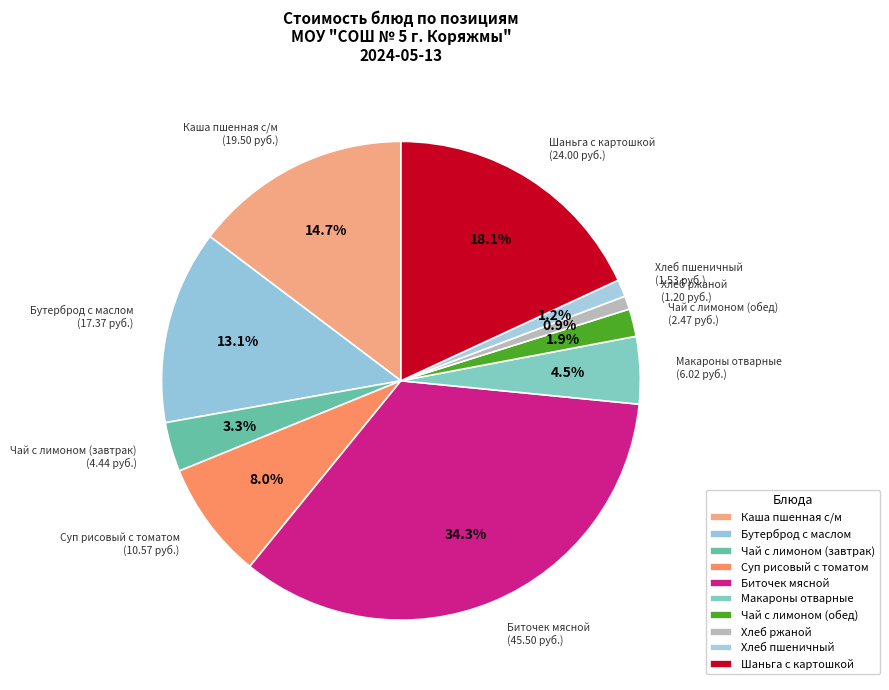

Count the number of slices in the pie.

10